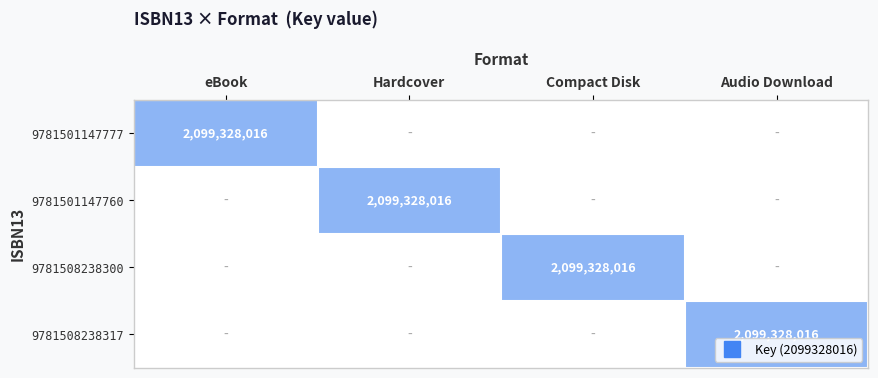

At which category is the sum across all series the highest?

eBook